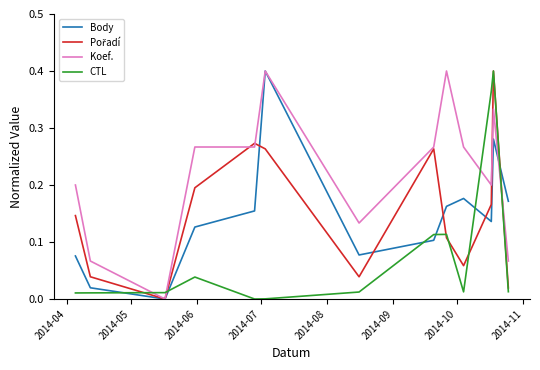

Which series has the largest total across all categories?

Koef.